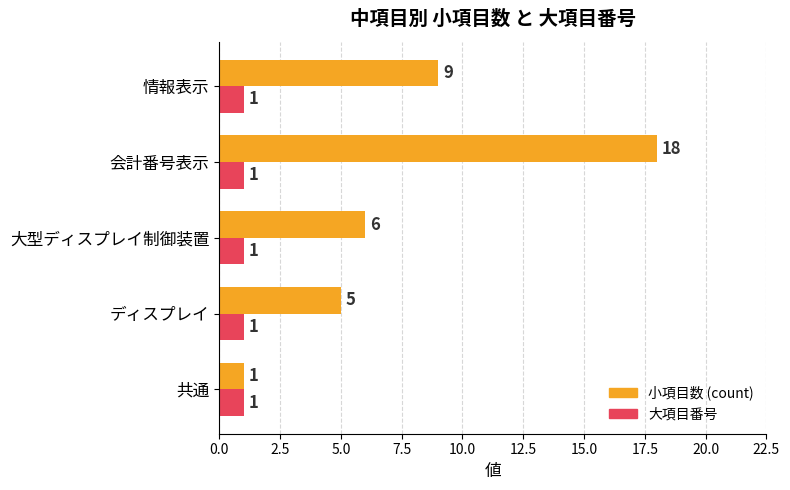

Where is 小項目数 (count) nearest to the value 9?

情報表示